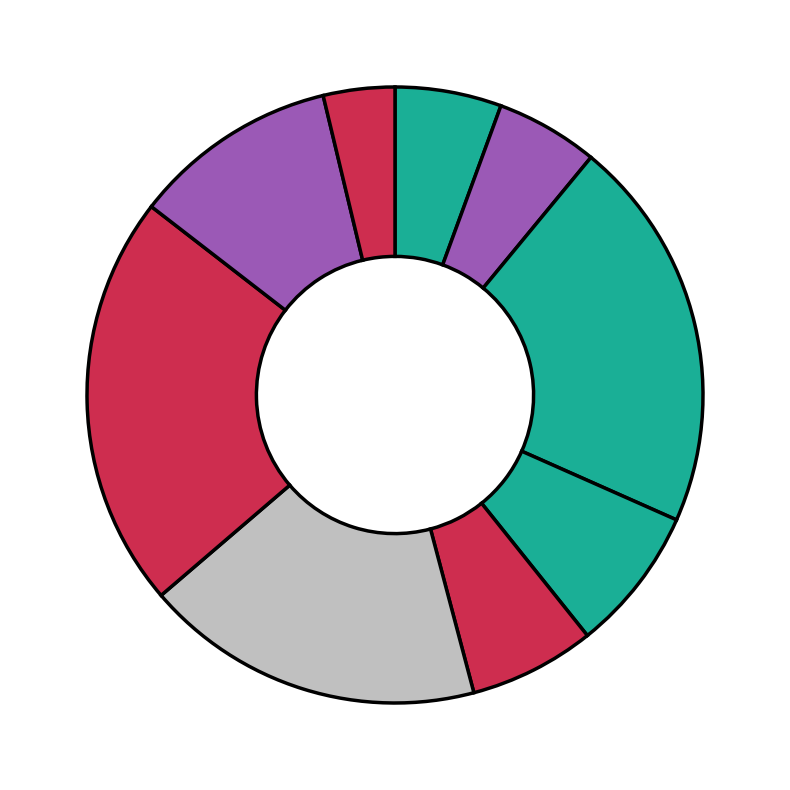

Count the number of slices in the pie.

9